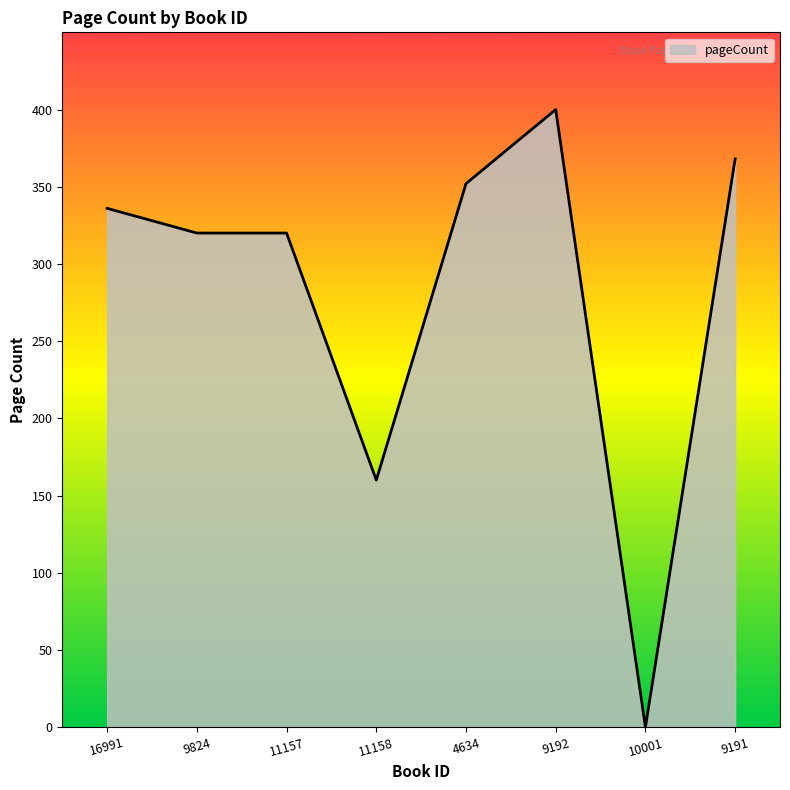

How many distinct data groups are displayed?

1